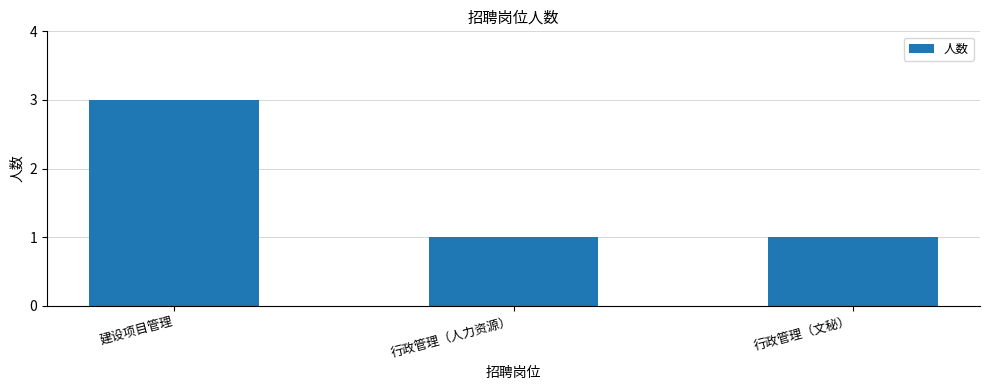

Count the values in the range 1 to 3.

3